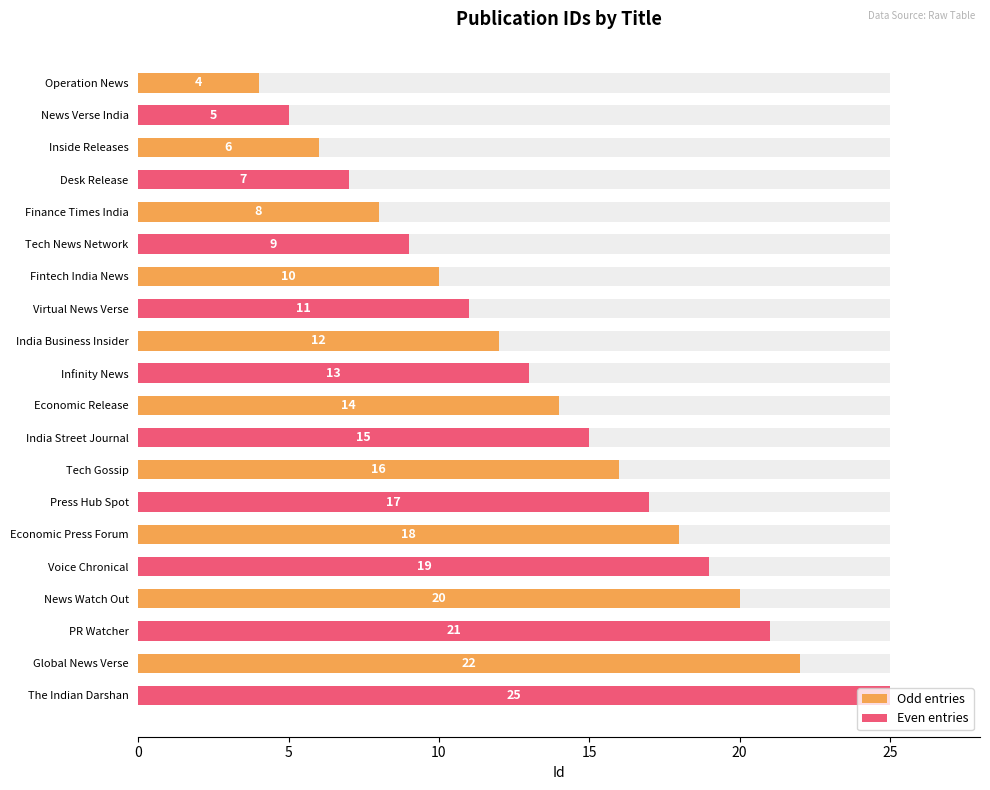

What is the lowest value of the Even entries series?

5